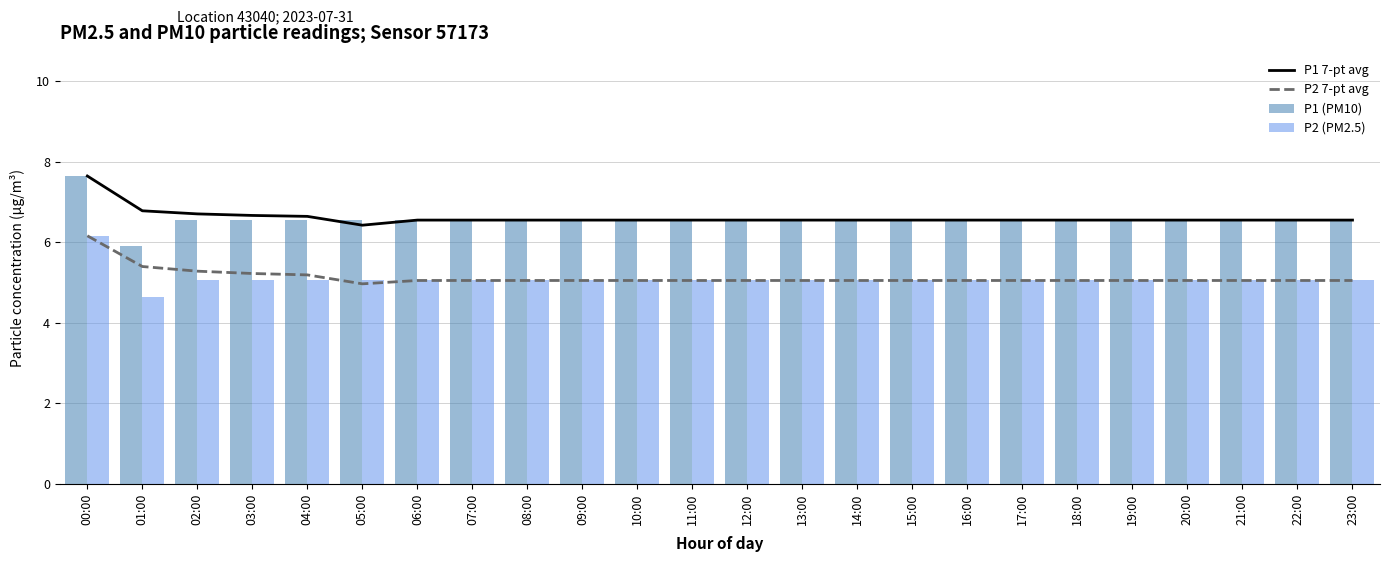

How many groups of bars are there?

24